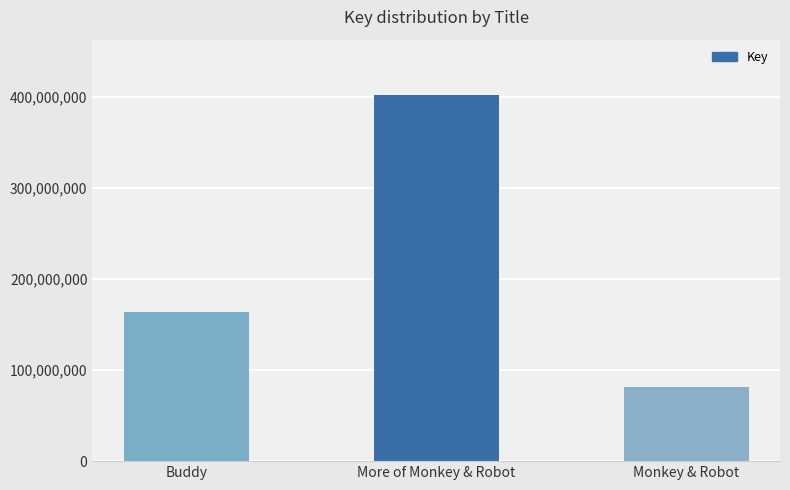

The chart shows a value of 81574518 at Monkey & Robot. True or false?

True